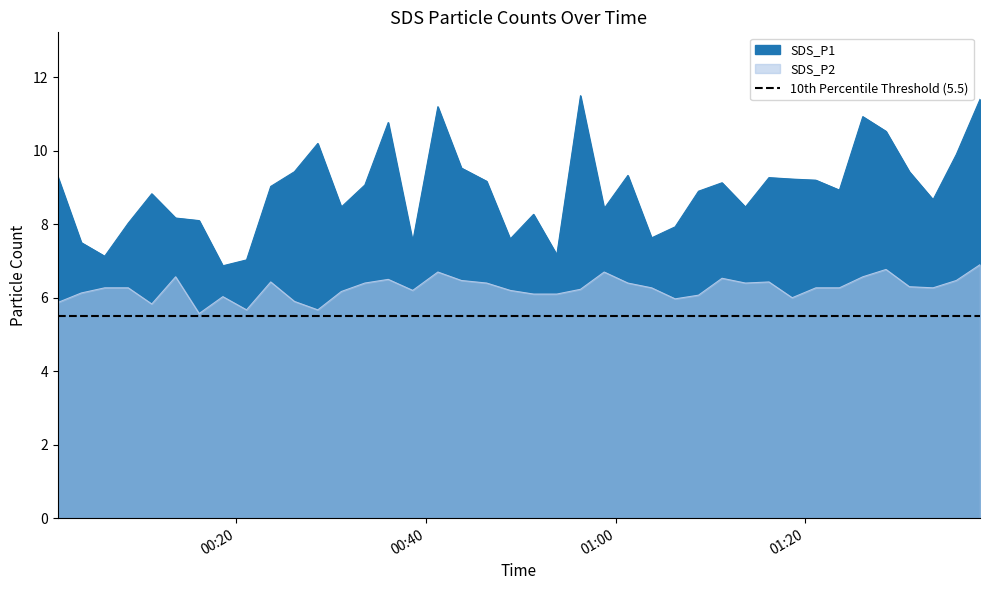

Which category has the lowest value in the SDS_P2 series?

2023/10/16 00:16:04